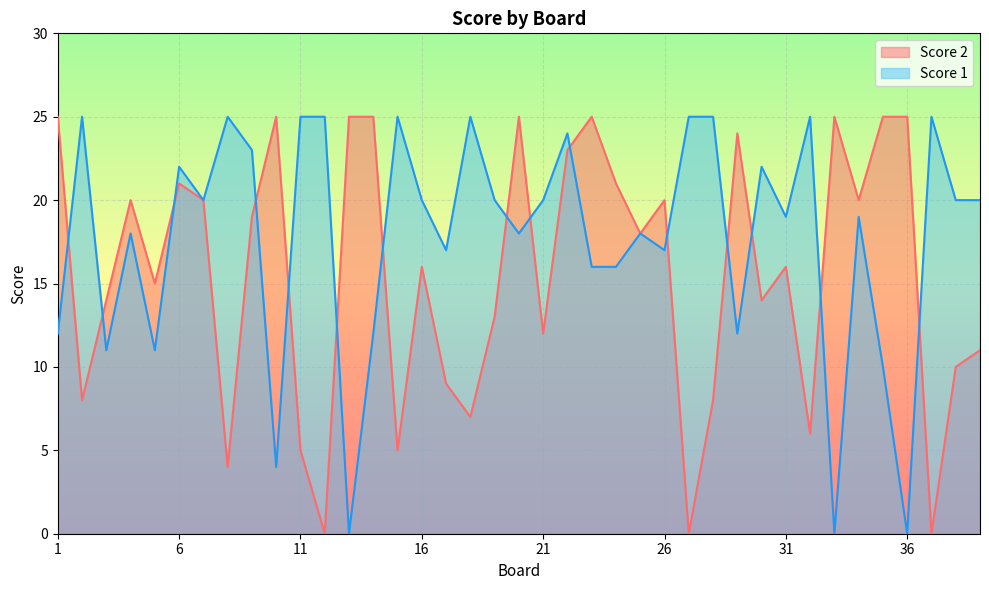

At which category is the sum across all series the highest?

22